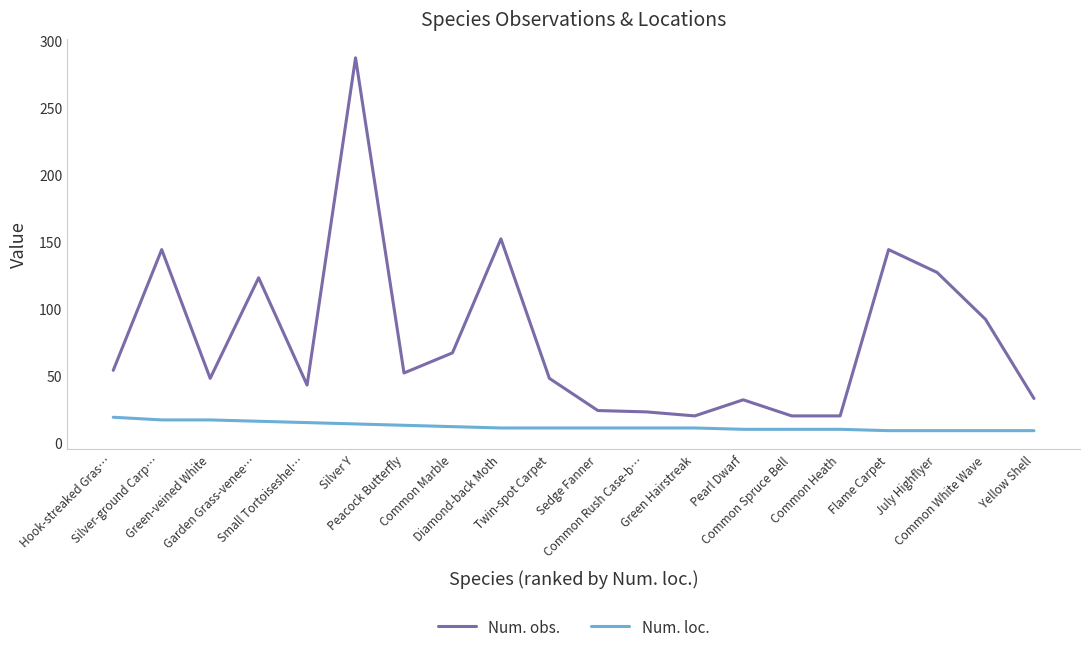

Rank the series by their maximum value, from highest to lowest.

Num. obs., Num. loc.